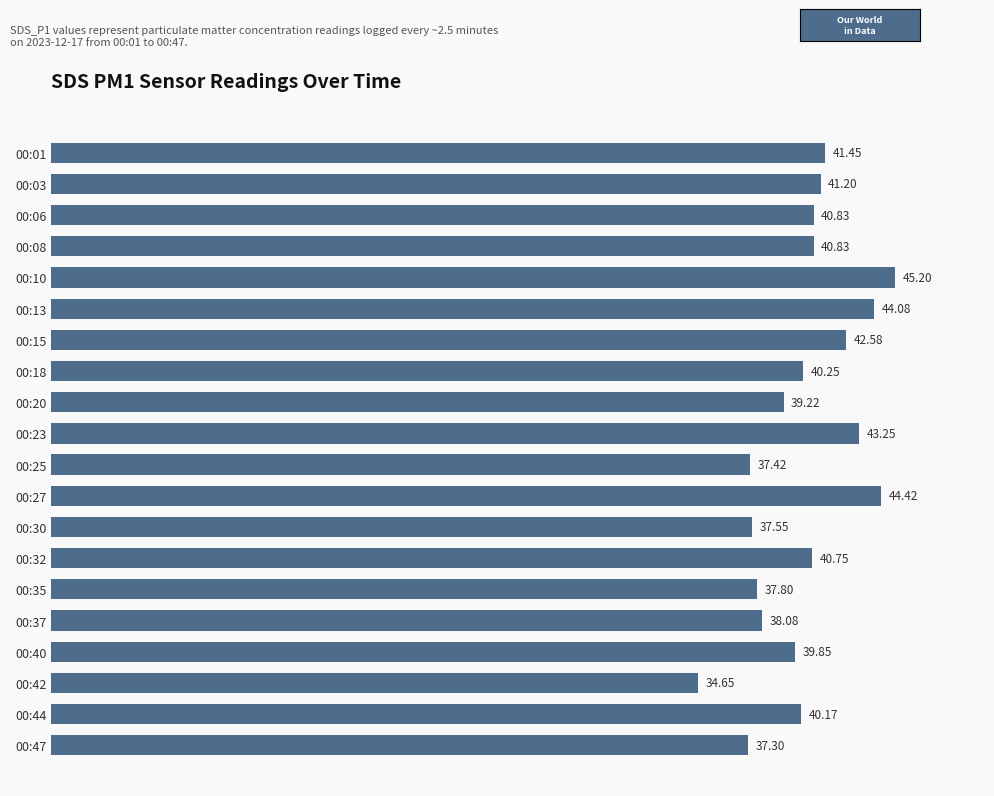

How many bars are there in total?

20